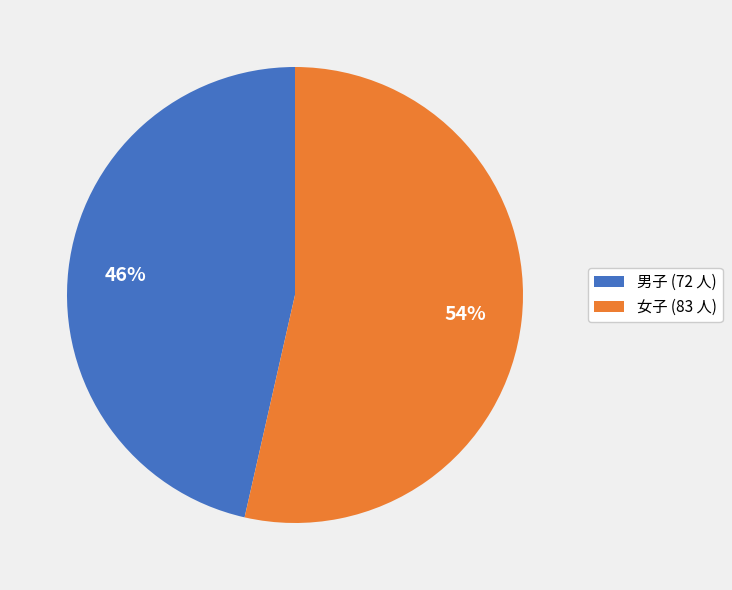

To the nearest percent, what portion does 女子 represent?

54%